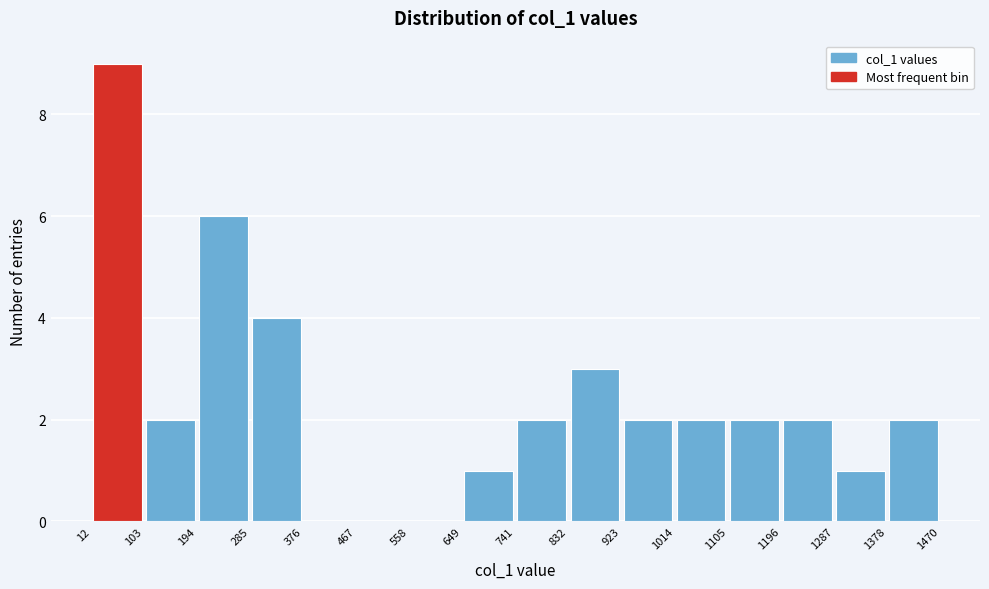

Reading left to right, list every bar in this chart as the range it spans on the x-axis followed by its height. The values are not printed on the chart, so give them approximately, as read against the axis.

12 to 103: 9
103 to 194: 2
194 to 285: 6
285 to 376: 4
376 to 467: 0
467 to 558: 0
558 to 649: 0
649 to 741: 1
741 to 832: 2
832 to 923: 3
923 to 1014: 2
1014 to 1105: 2
1105 to 1196: 2
1196 to 1287: 2
1287 to 1378: 1
1378 to 1470: 2